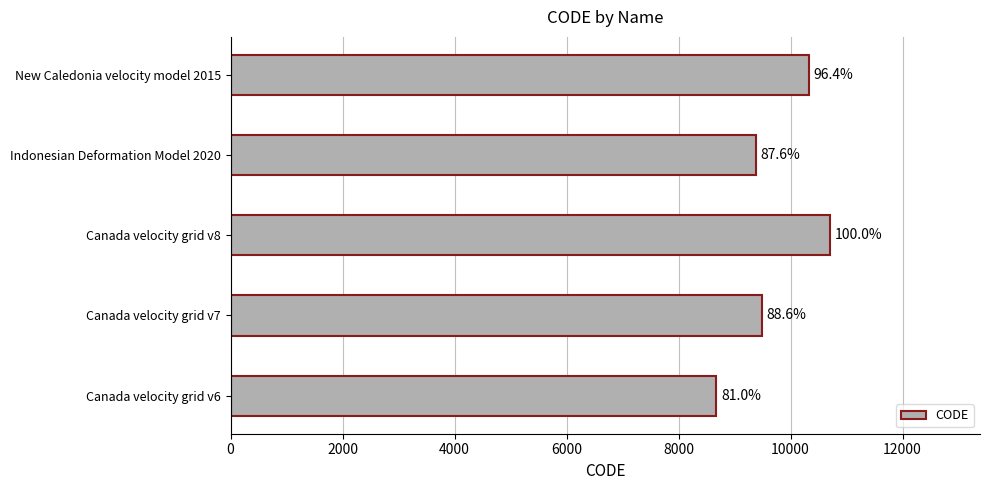

What is the minimum value shown in the chart?

8676